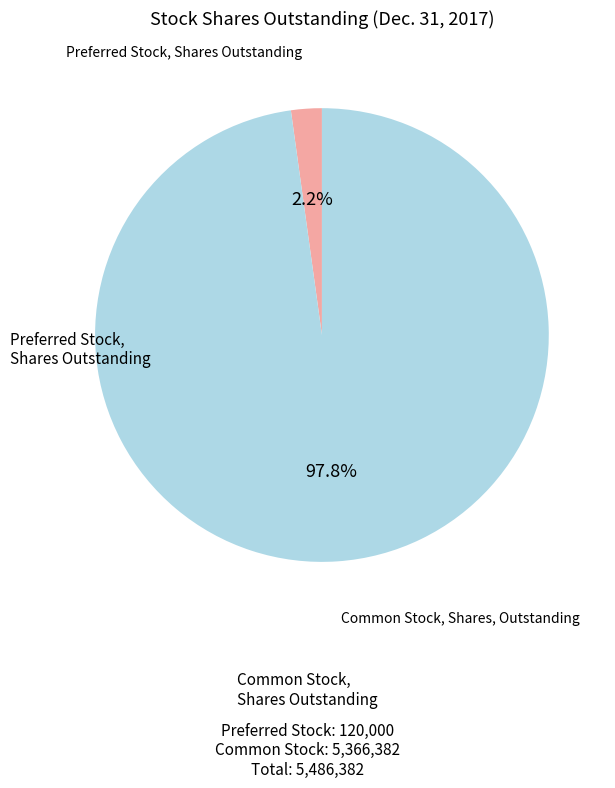

To the nearest percent, what is the difference between the Common Stock, Shares, Outstanding and Preferred Stock, Shares Outstanding slice percentages?

96%